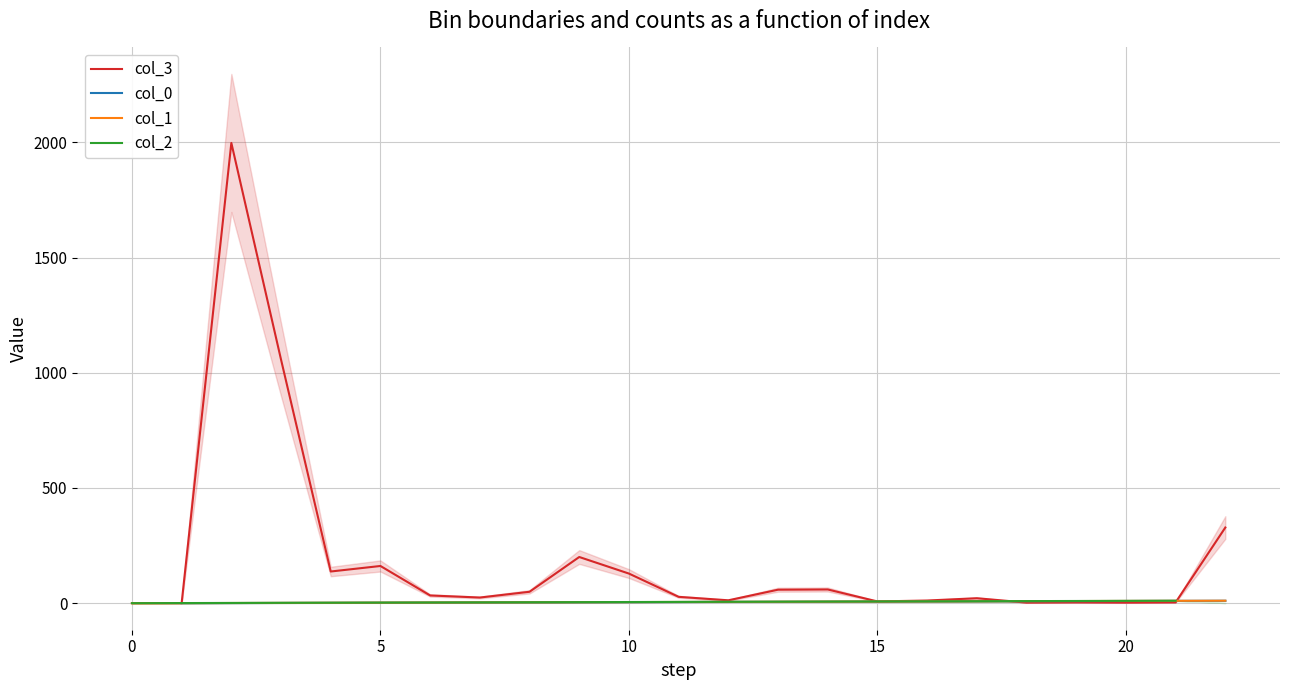

Read the col_1 value at 12.

5.2